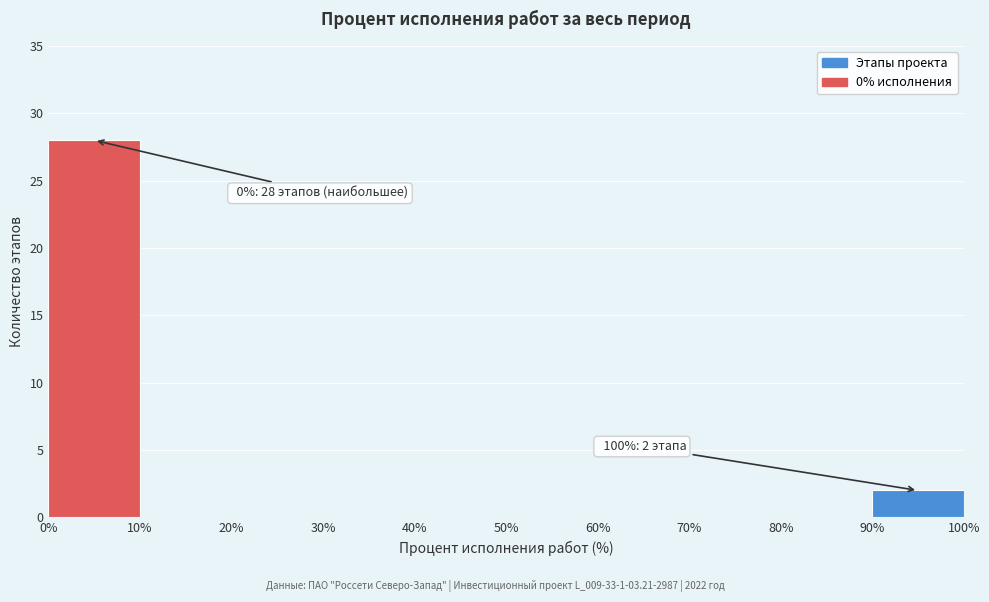

Over which range of the x-axis is the bar tallest?

0% to 10%